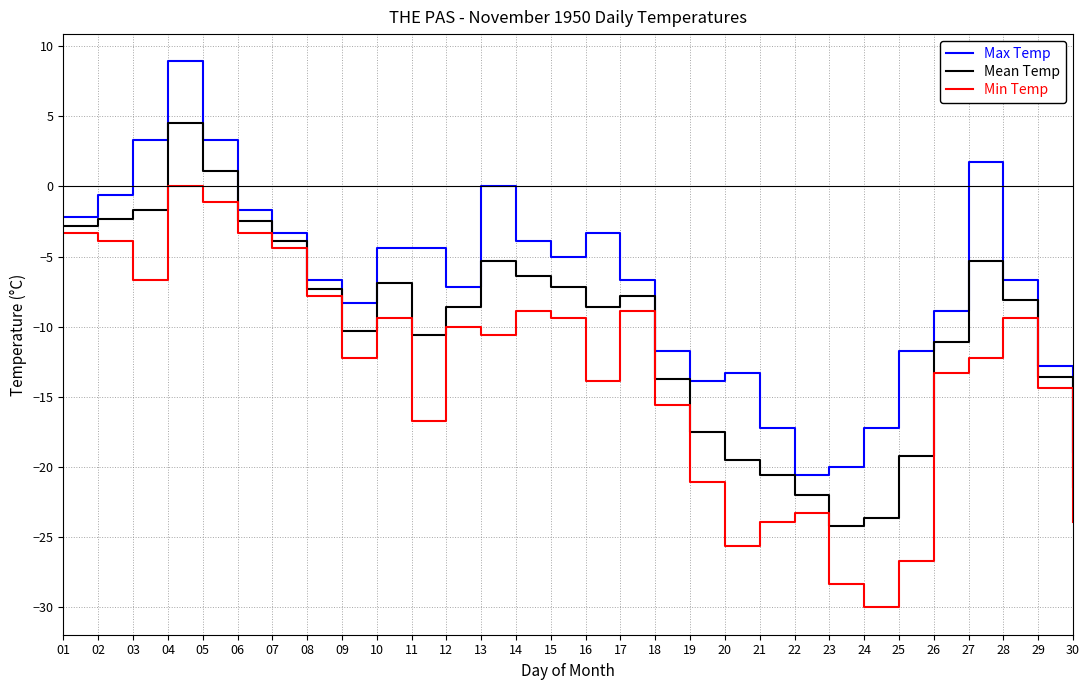

What is the difference between the highest and lowest values at 07?

1.1